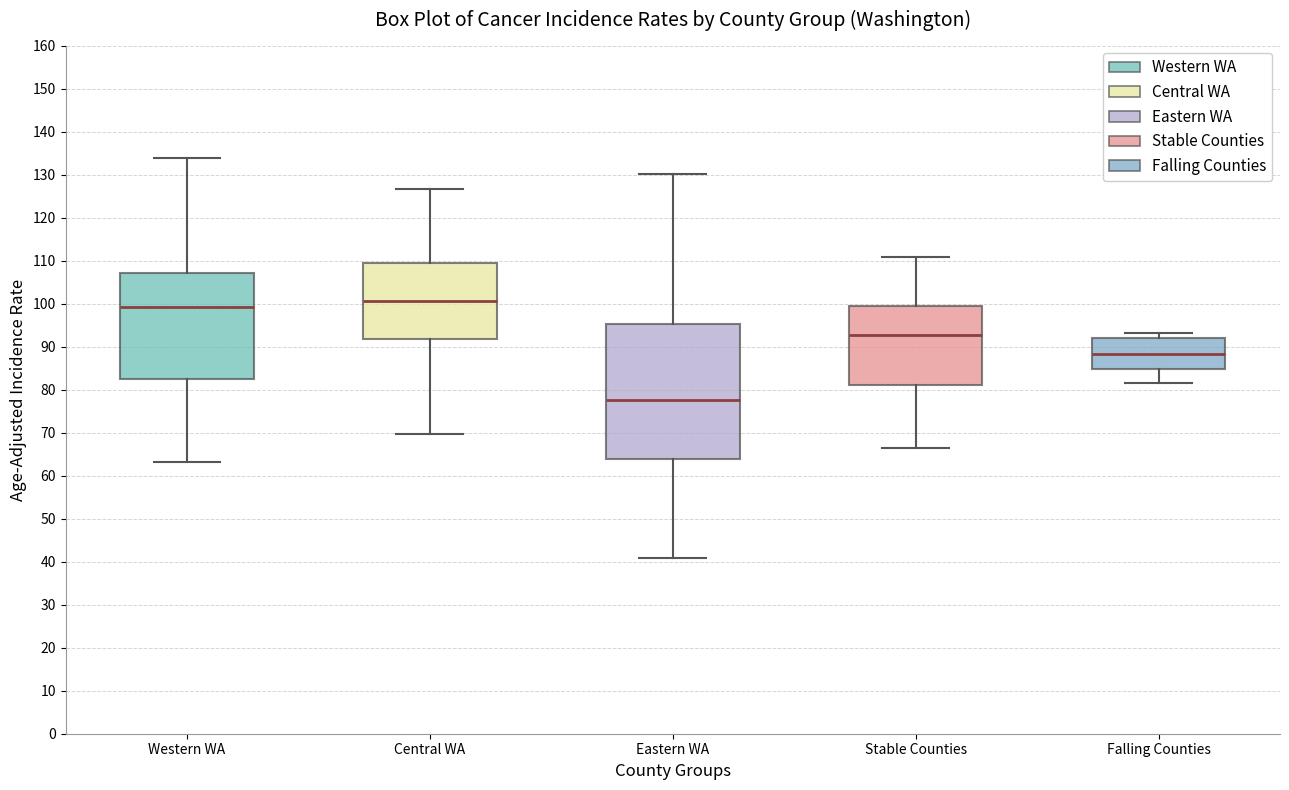

Which box is the tallest, from its lower edge to its upper edge?

Eastern WA